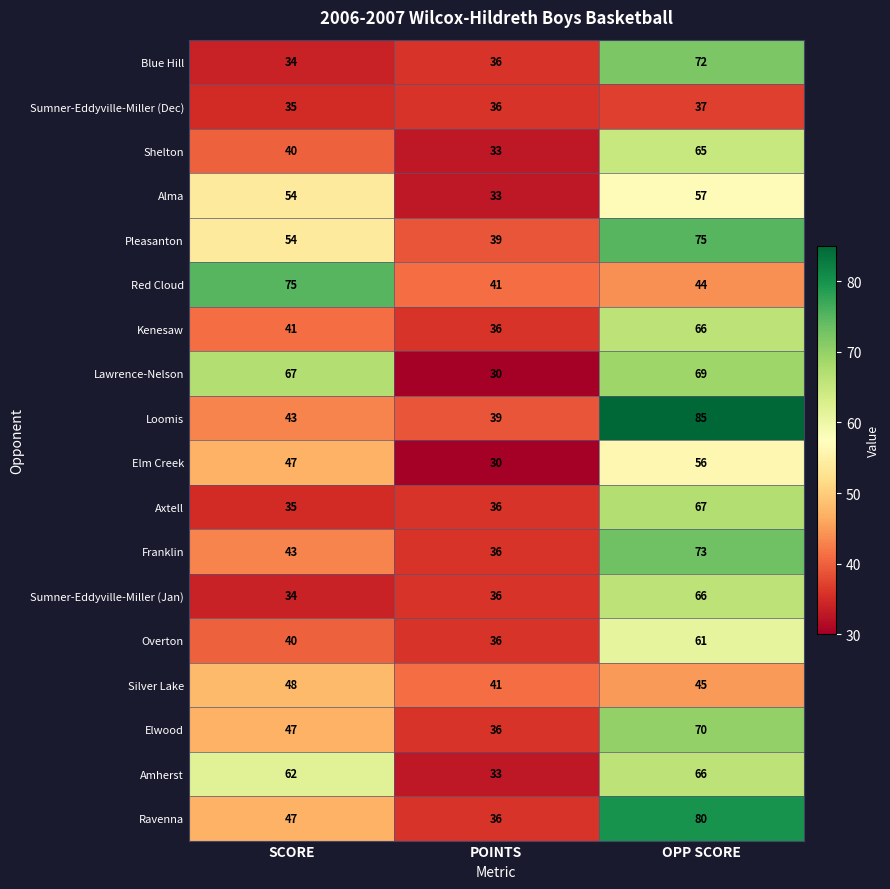

The Elm Creek series shows 31 at OPP SCORE. True or false?

False